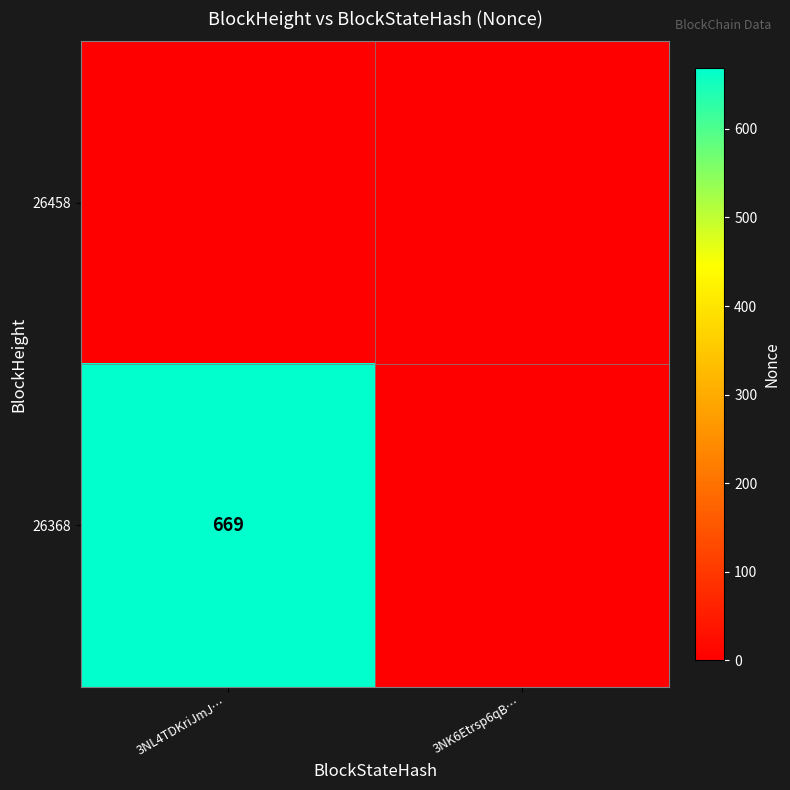

True or false: 26368 has a value of 669 at 3NL4TDKriJmJ….

True